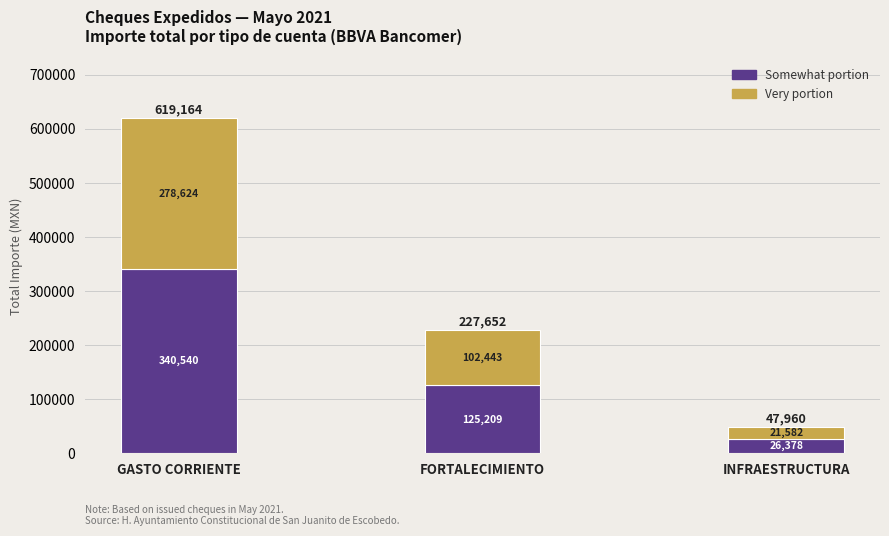

At which category is the sum across all series the highest?

GASTO CORRIENTE